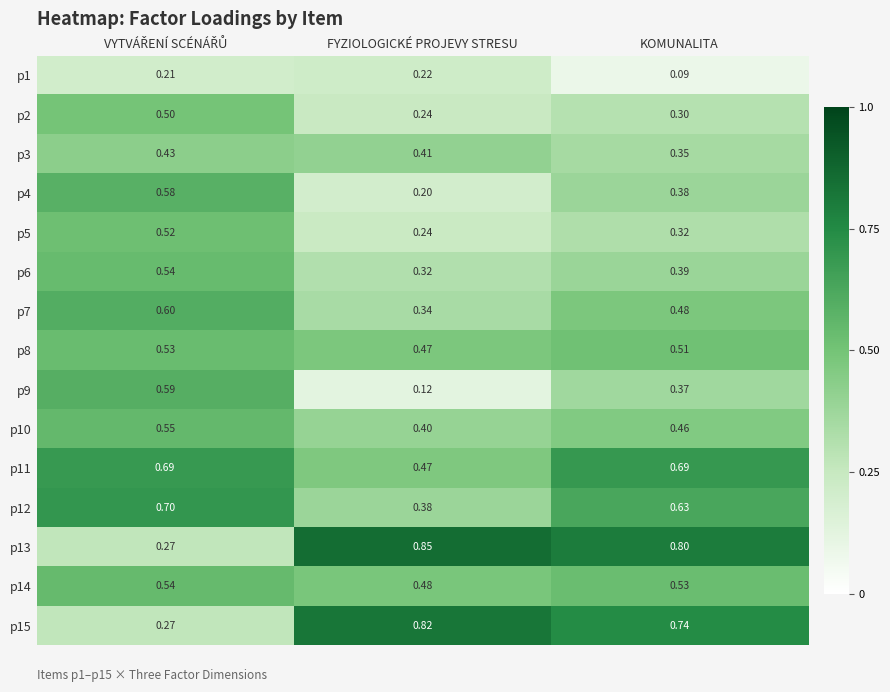

At which label is p1 closest to 0?

KOMUNALITA